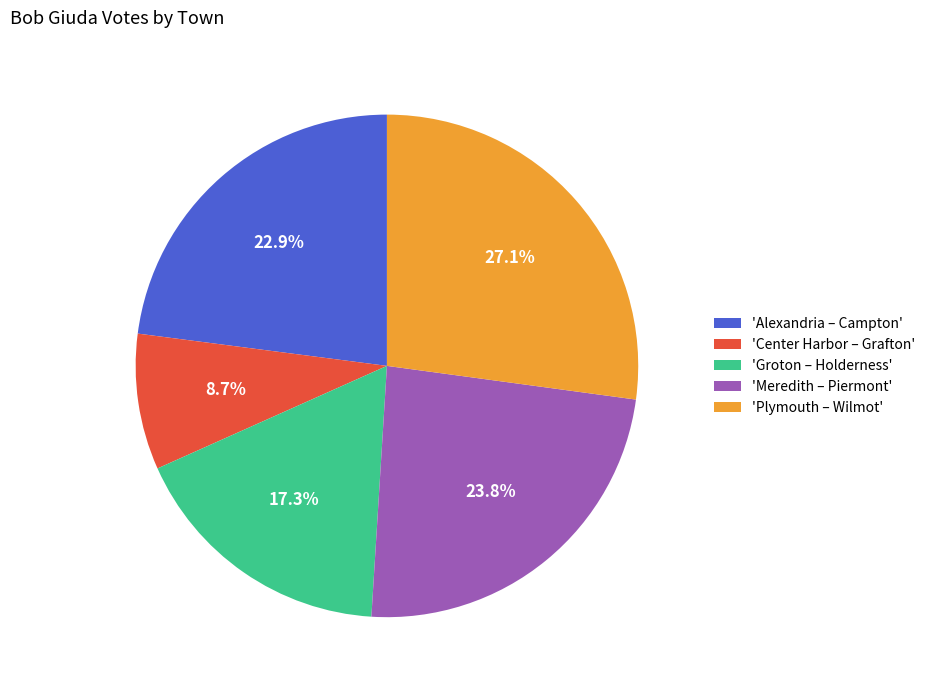

Approximately how many times larger is the value at 'Plymouth – Wilmot' compared to 'Groton – Holderness'?

1.6